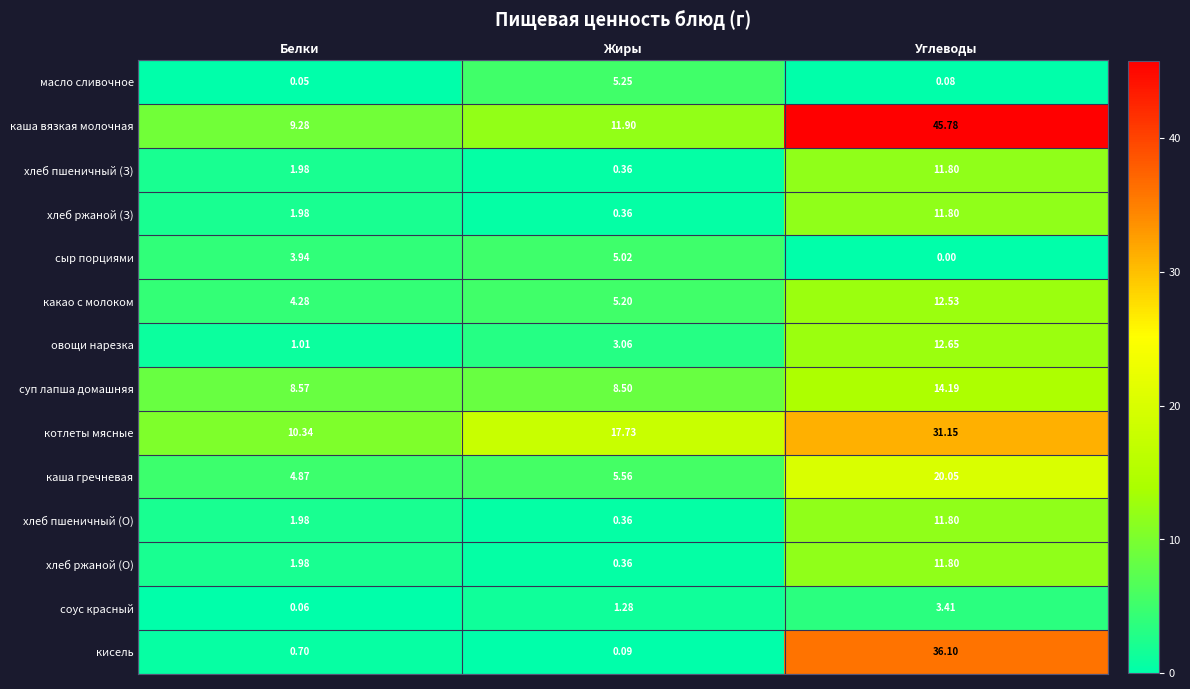

Where is каша гречневая nearest to the value 12?

Жиры